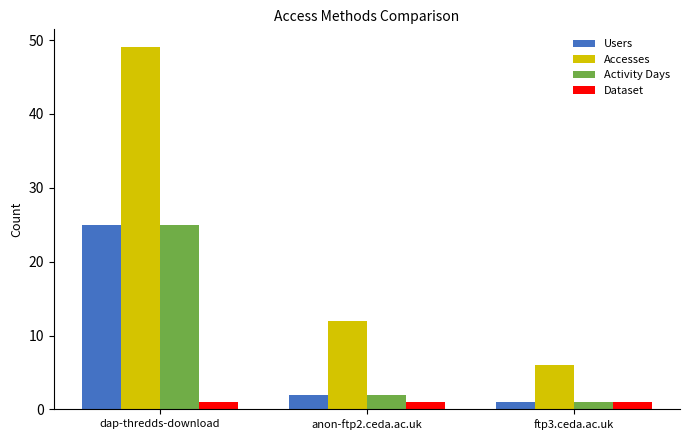

How many bars are there in total?

12